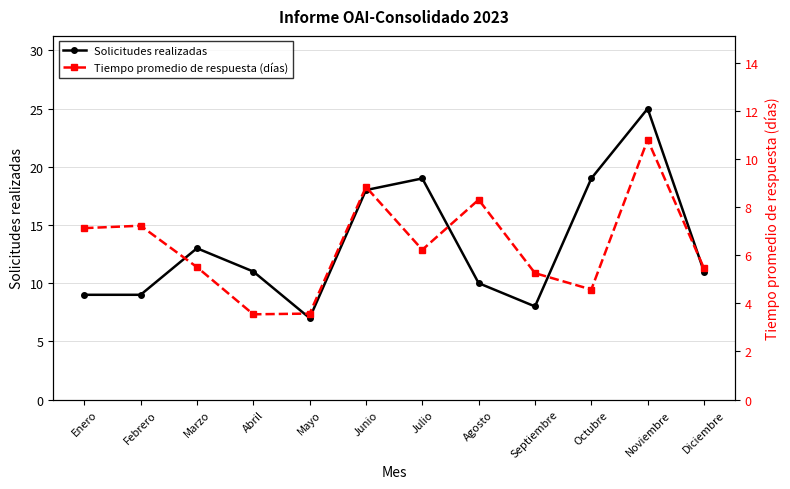

What is the difference between the Solicitudes realizadas values at Diciembre and Noviembre?

14